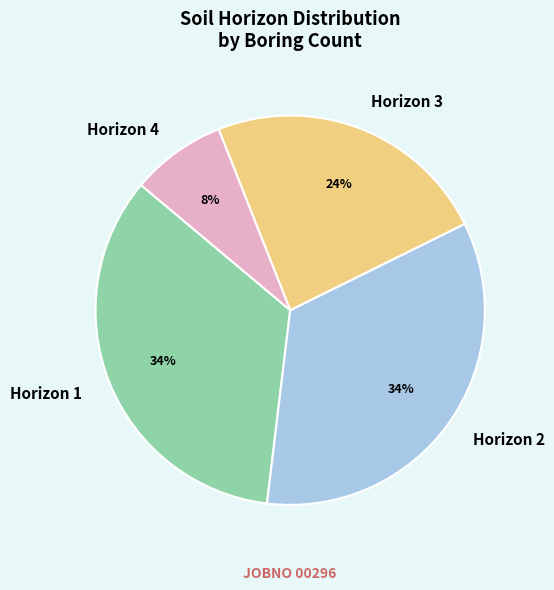

The Horizon 2 slice represents 43% of the pie. True or false?

False